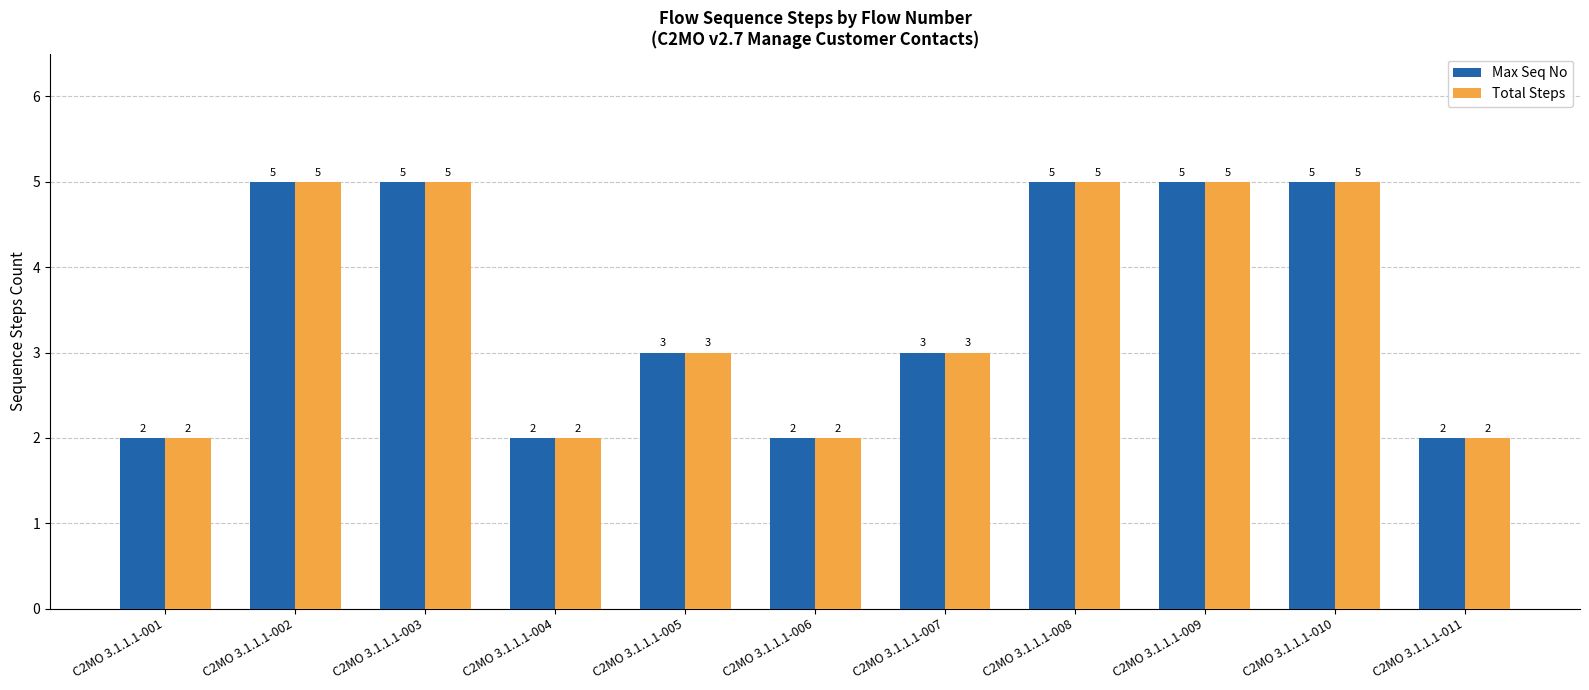

What is the total value across all series at C2MO 3.1.1.1-010?

10